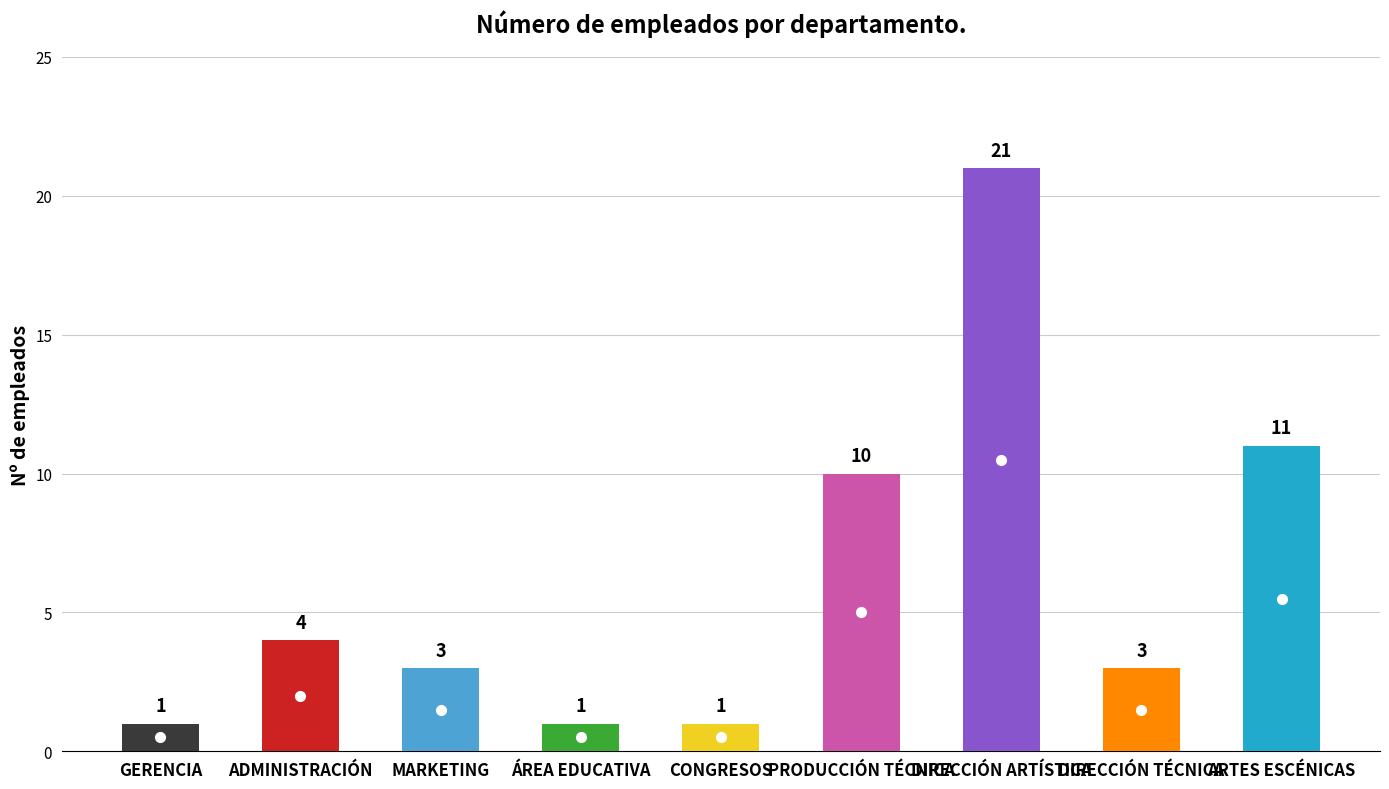

Which label corresponds to the smallest value in the chart?

GERENCIA